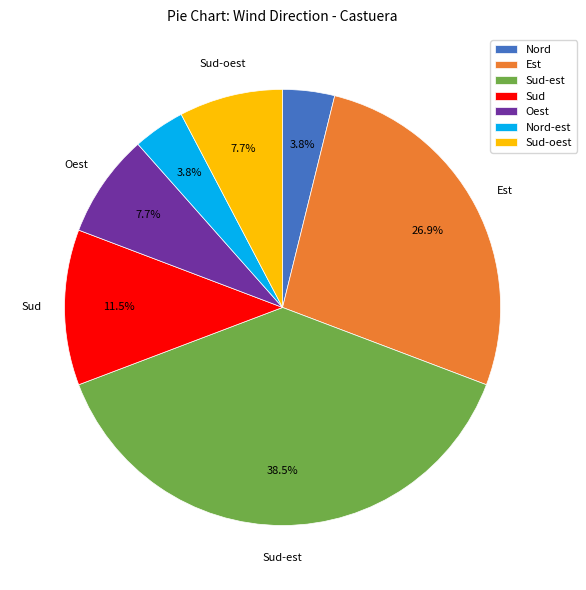

What percentage is the Est slice, to the nearest percent?

27%